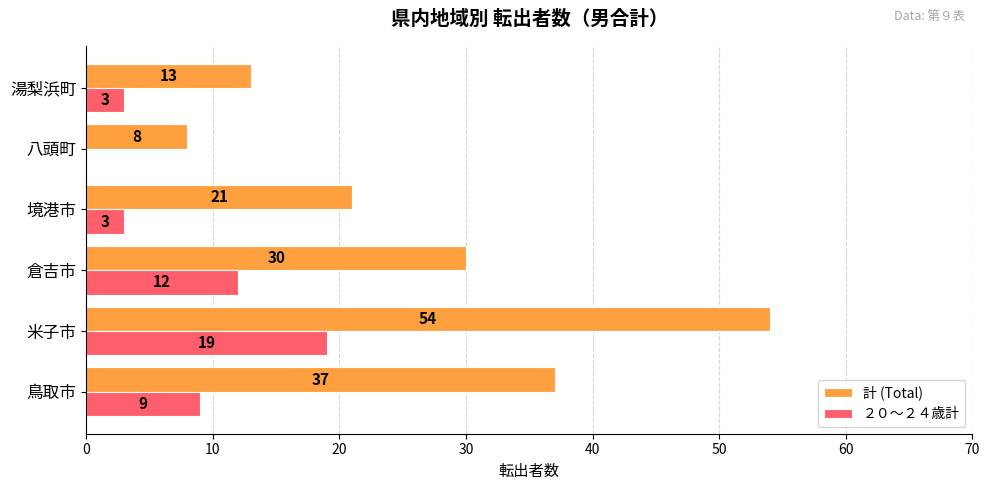

Is the value of 計 (Total) at 湯梨浜町 greater than the value of ２０〜２４歳計 at 鳥取市?

Yes